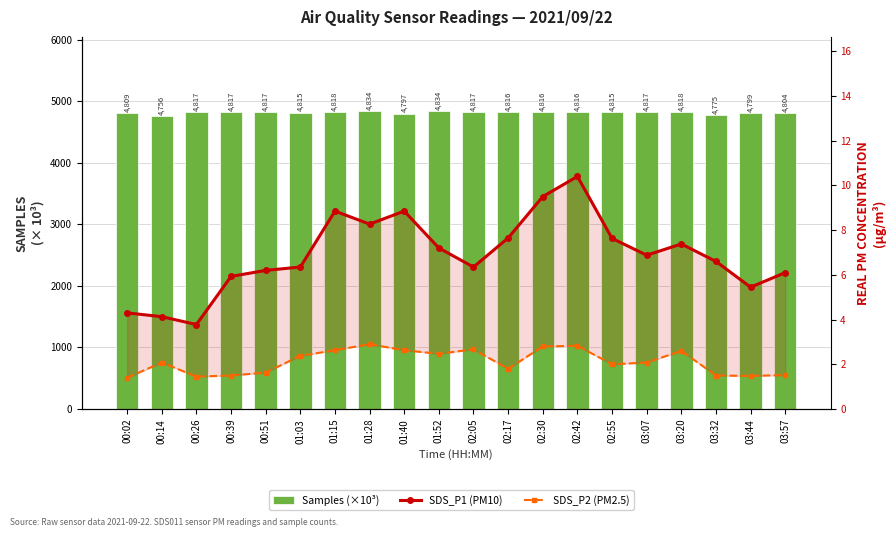

Rank the series at 01:28 from lowest to highest value.

SDS_P2 (PM2.5), SDS_P1 (PM10), Samples (×10³)